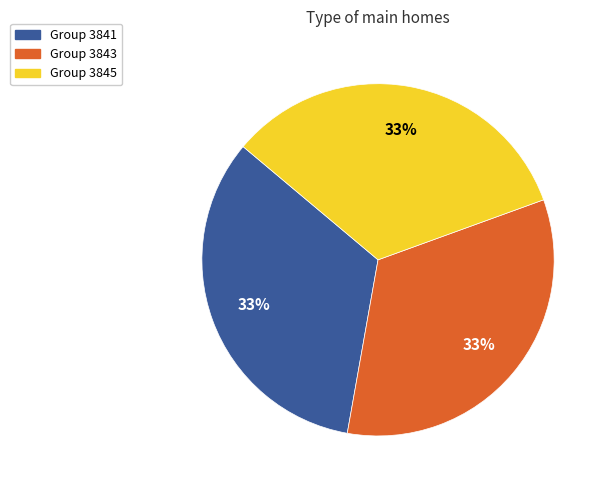

Does any single category account for the majority?

No